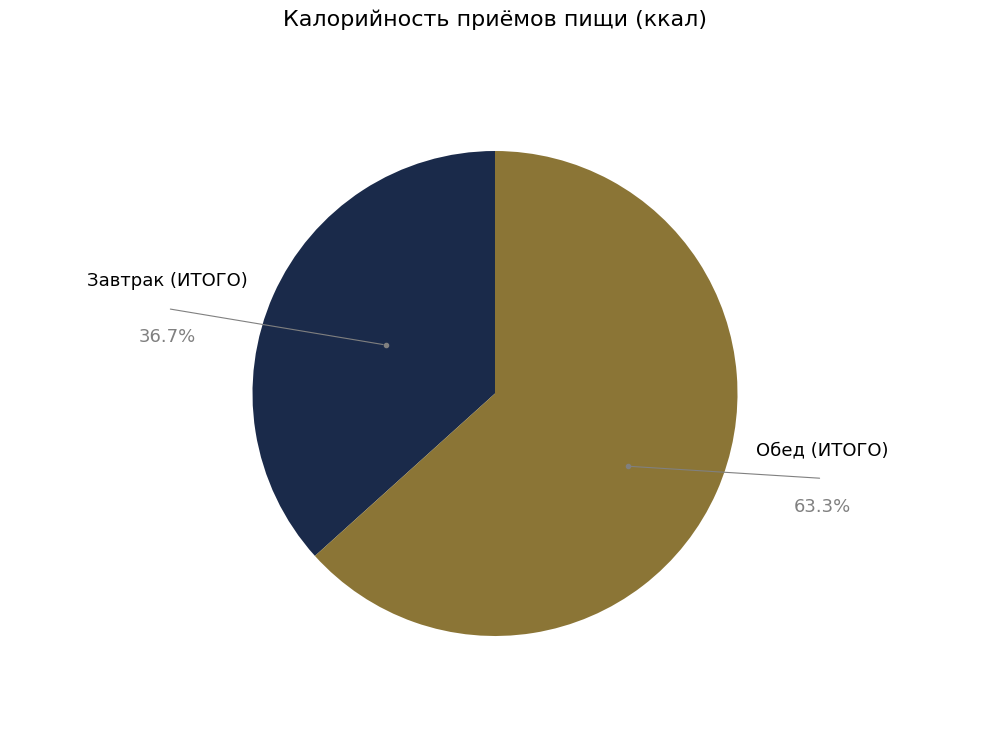

Is there any slice that represents more than half of the pie?

Yes